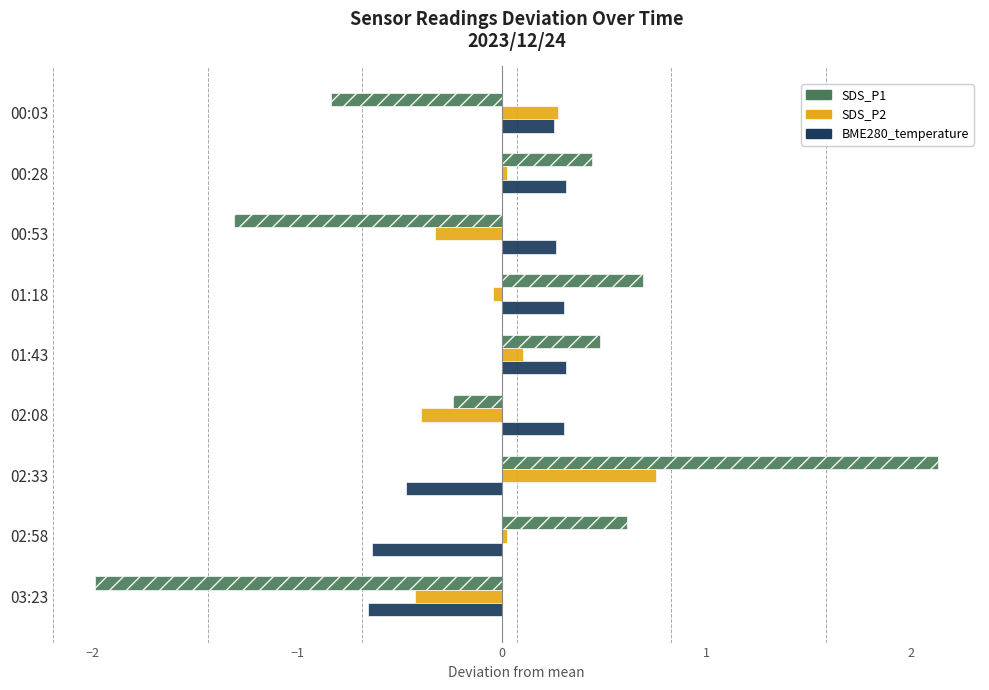

Rank the series by their maximum value, from highest to lowest.

SDS_P1, SDS_P2, BME280_temperature